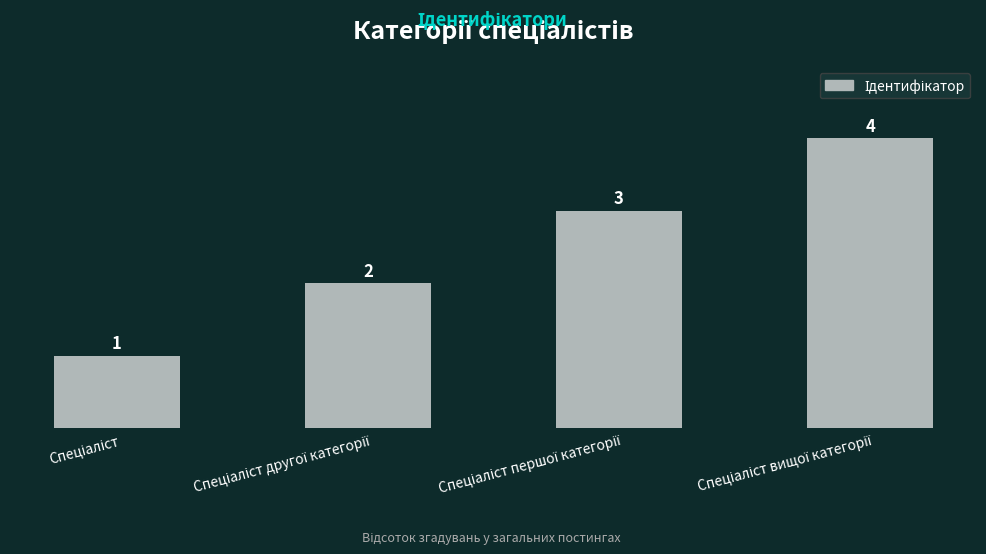

What is the smallest value displayed?

1